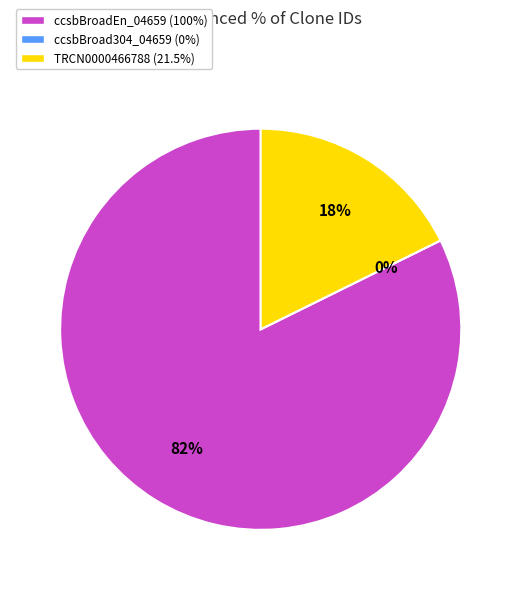

What is the change in value from ccsbBroad304_04659 to TRCN0000466788?

+21.5